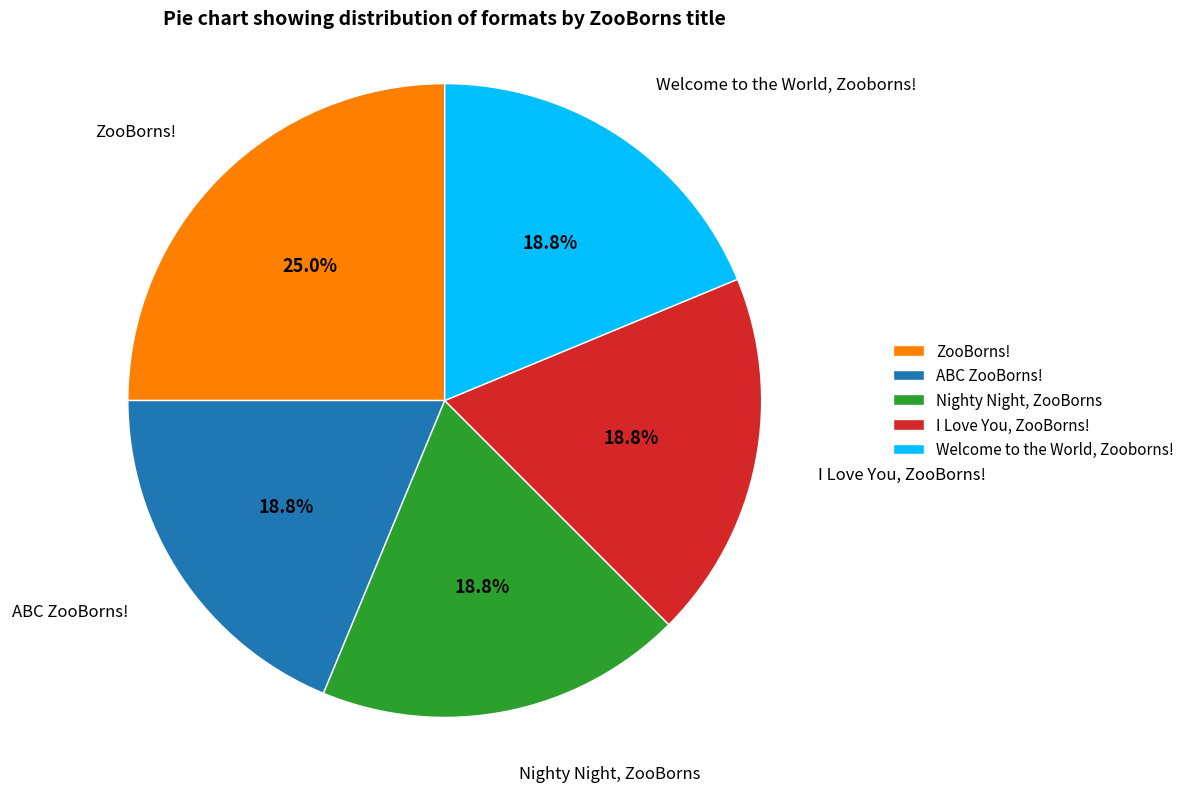

What percentage is the I Love You, ZooBorns! slice, to the nearest percent?

19%